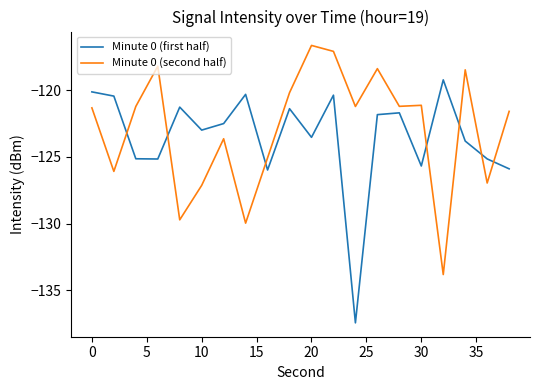

How many interior local peaks does the Minute 0 (first half) series have?

6